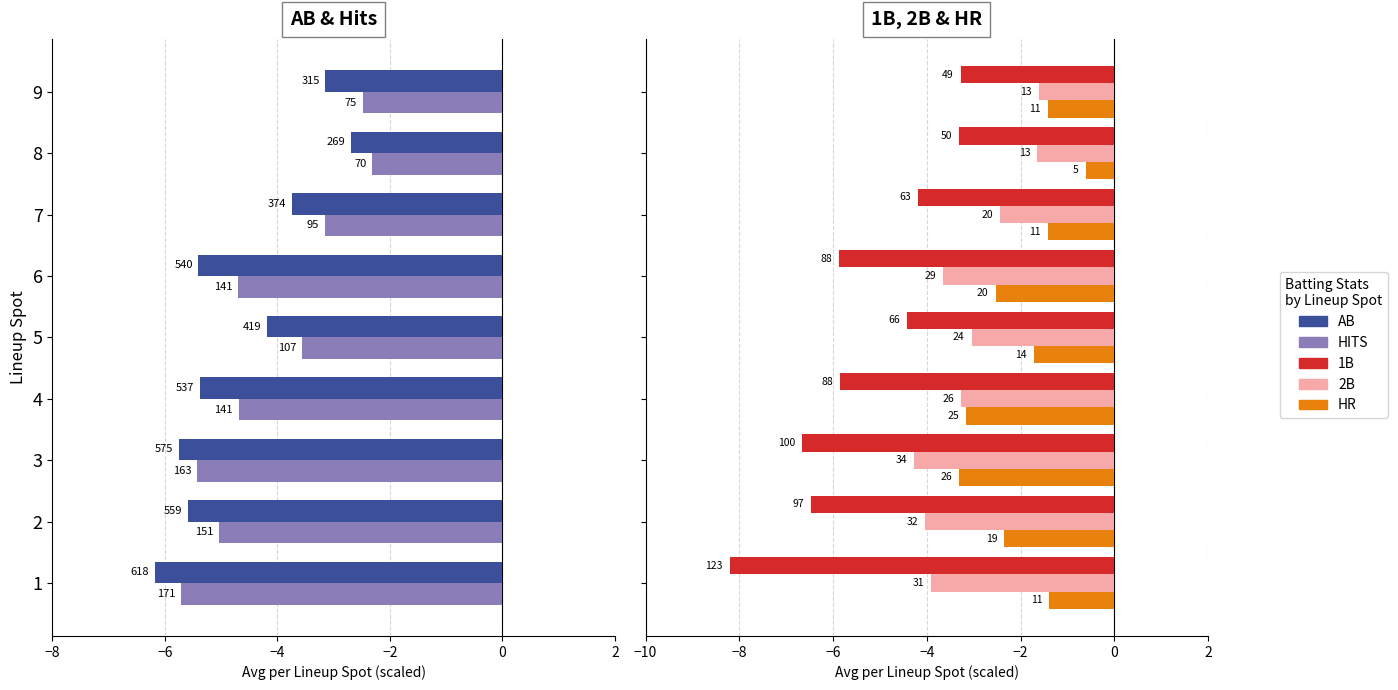

Reading right to left, list all the values displayed in this chart.

AB: -3.2	-2.7	-3.7	-5.4	-4.2	-5.4	-5.8	-5.6	-6.2
HITS: -2.5	-2.3	-3.2	-4.7	-3.6	-4.7	-5.4	-5.0	-5.7
1B: -3.3	-3.3	-4.2	-5.9	-4.4	-5.8	-6.7	-6.5	-8.2
2B: -1.6	-1.6	-2.4	-3.6	-3.0	-3.3	-4.3	-4.0	-3.9
HR: -1.4	-0.6	-1.4	-2.5	-1.7	-3.2	-3.3	-2.3	-1.4